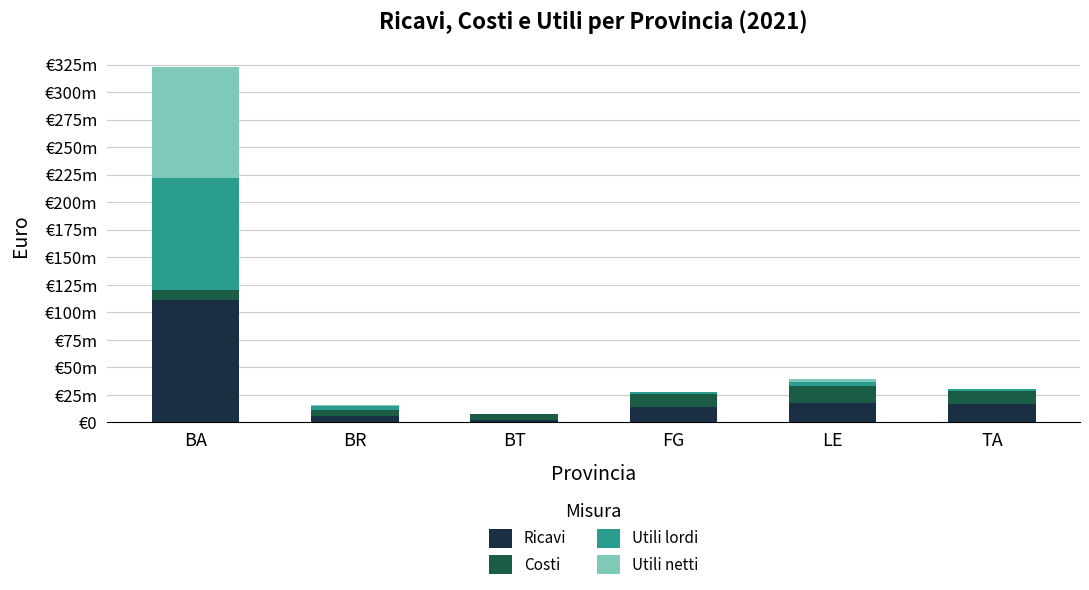

What are all the series names shown in the legend?

Ricavi, Costi, Utili lordi, Utili netti